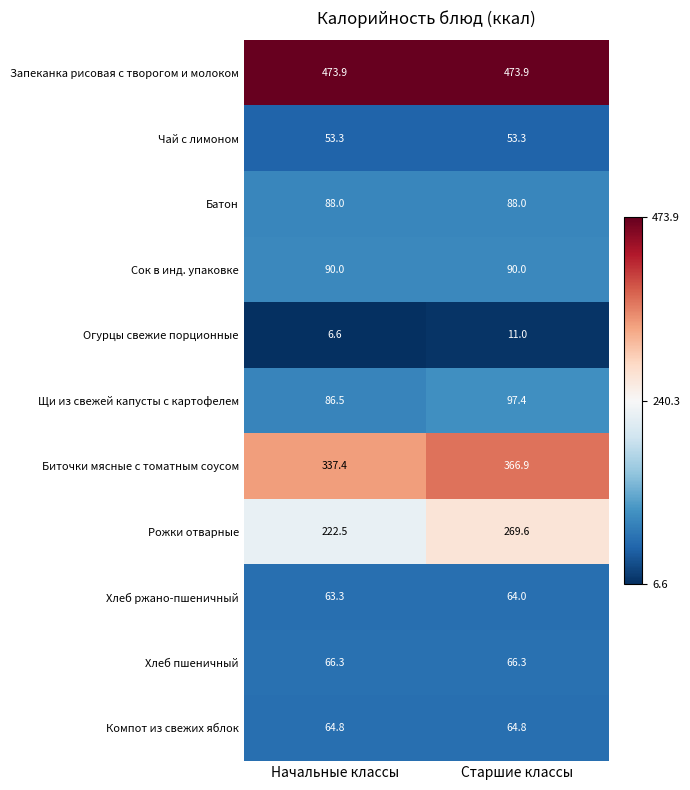

True or false: Огурцы свежие порционные has a value of 11.0 at Старшие классы.

True